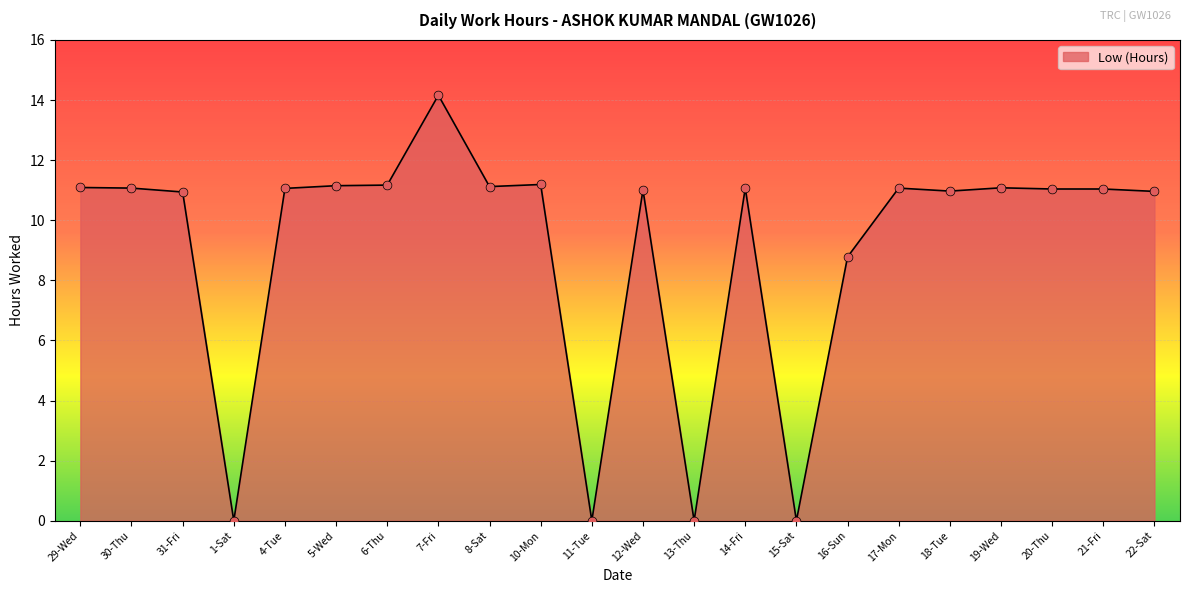

What is the change in value from 18-Tue to 19-Wed?

+0.1